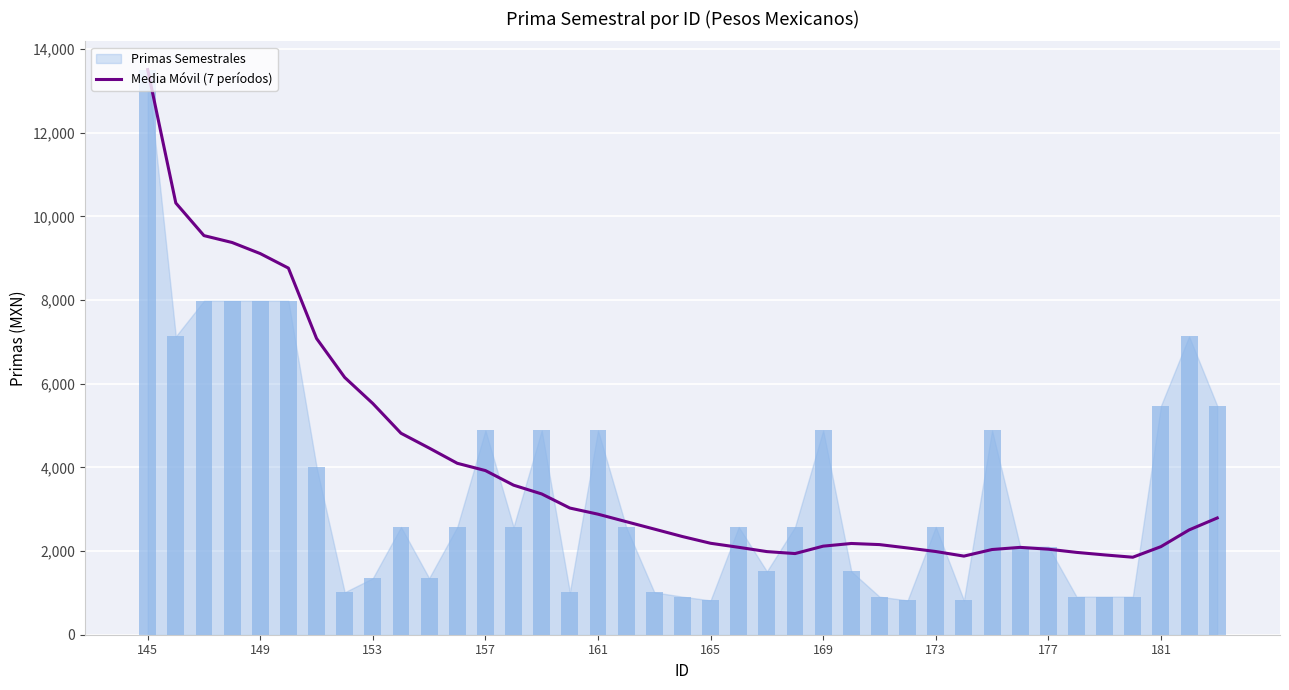

What is the maximum value for Media Móvil (7 períodos)?

13510.6